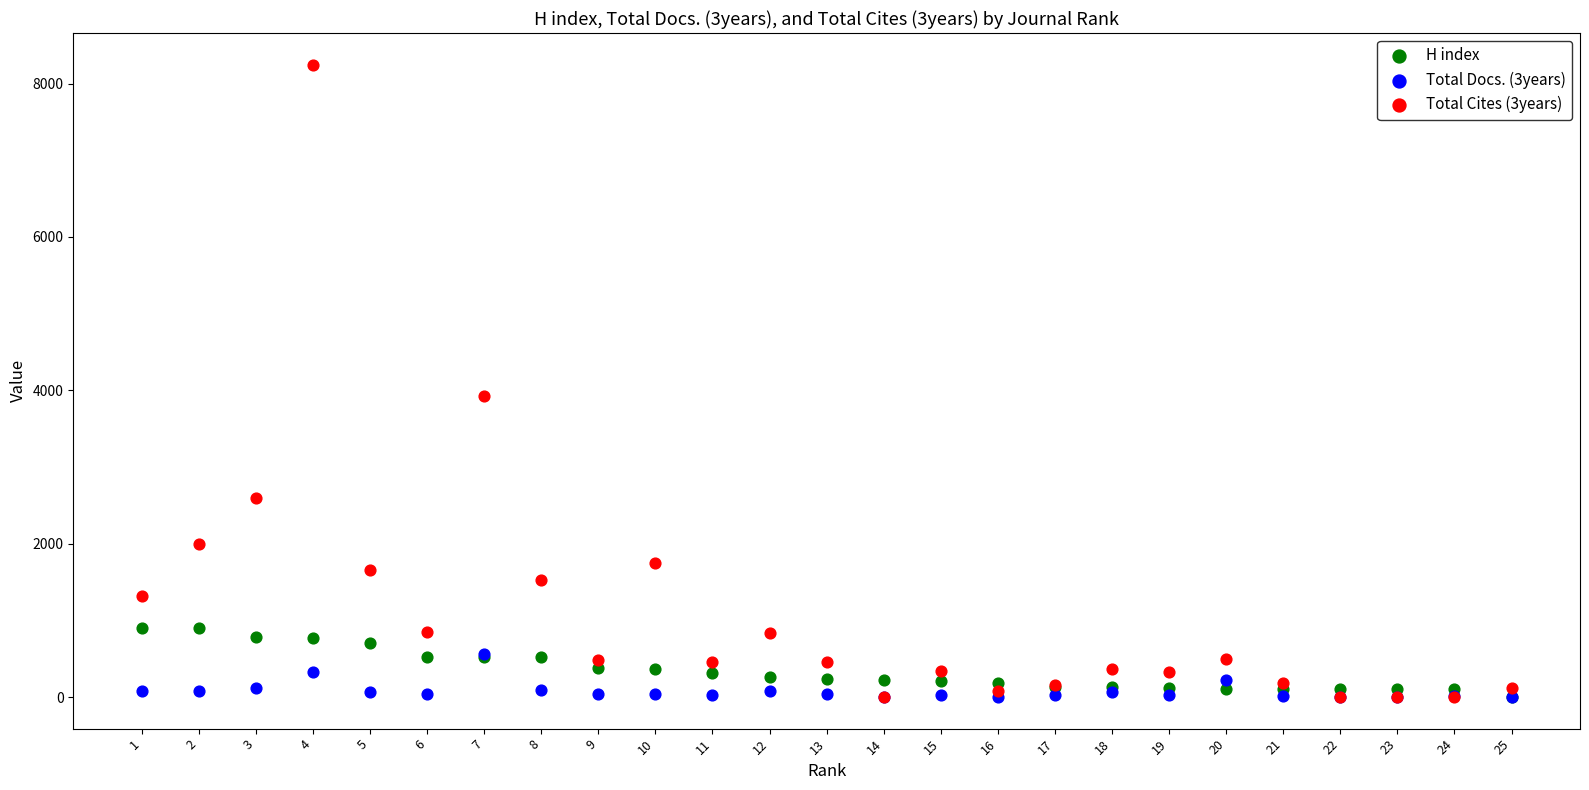

Which series has the largest Y range (max minus min)?

Total Cites (3years)